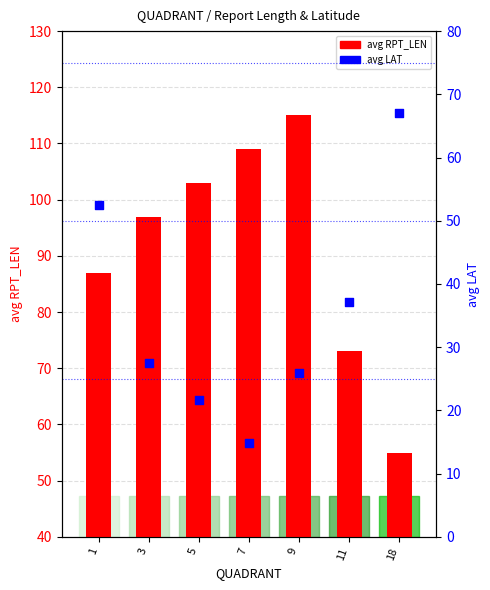

Which series contains the highest Y value?

avg RPT_LEN